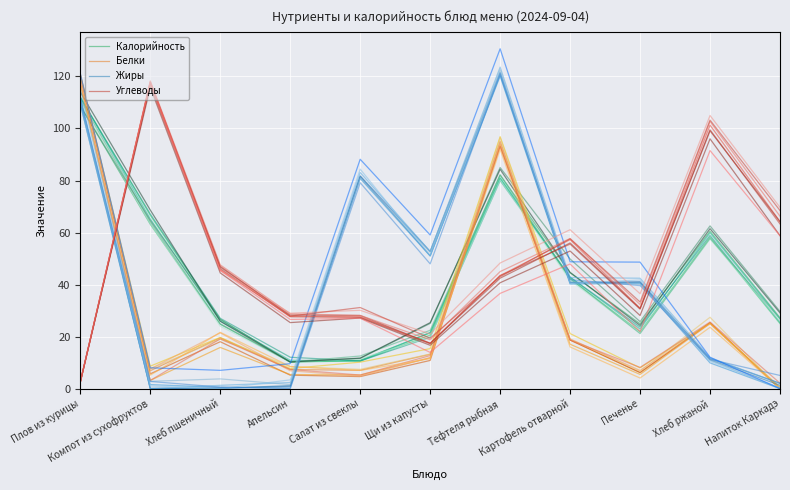

What is the difference between the highest and lowest values at Напиток Каркадэ?

63.3